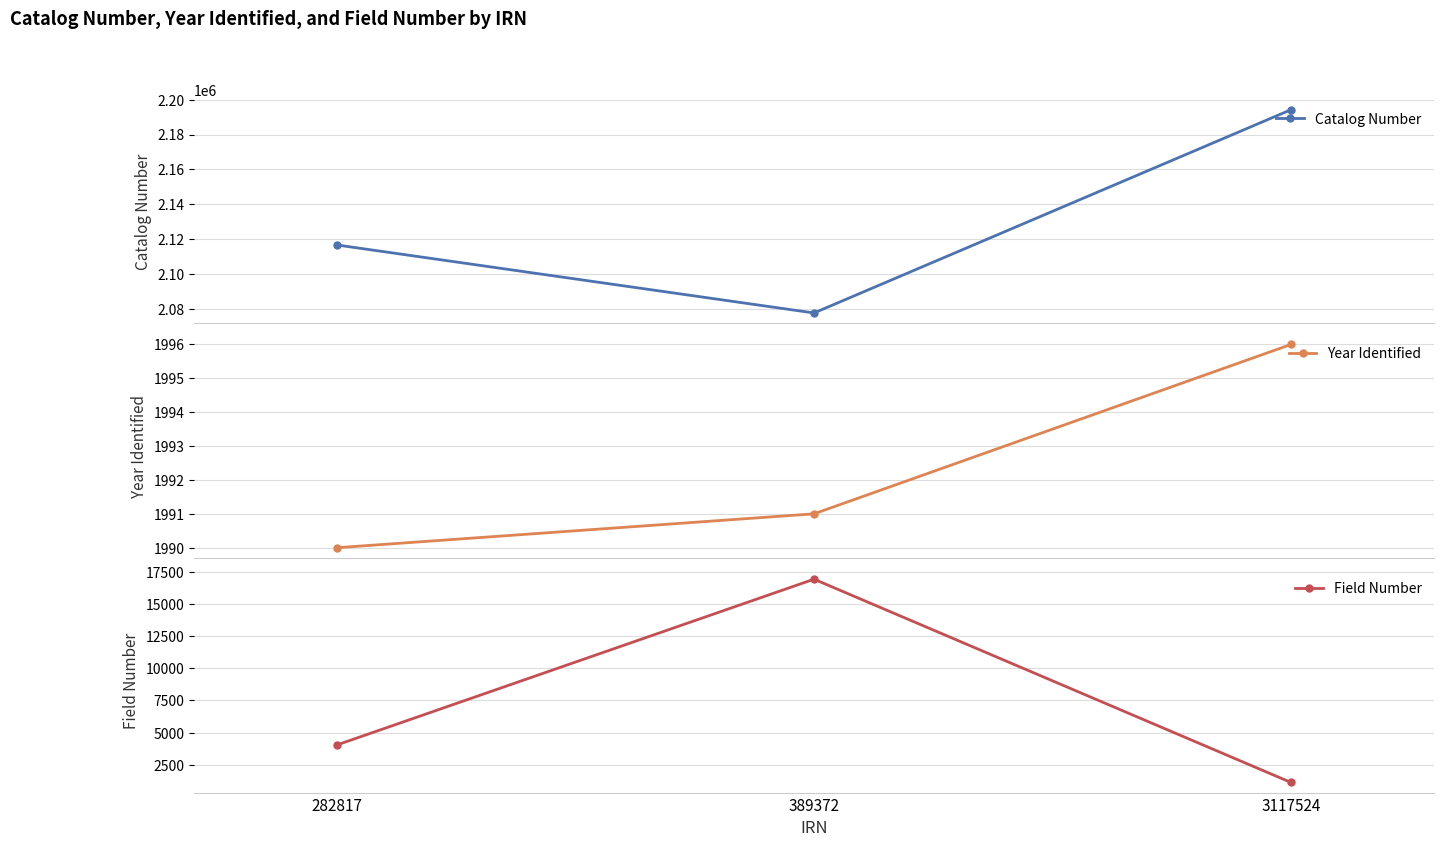

Reading left to right, transcribe all the data shown in this chart.

Catalog Number: 2116691	2077732	2194228
Year Identified: 1990	1991	1996
Field Number: 4043	16921	1127